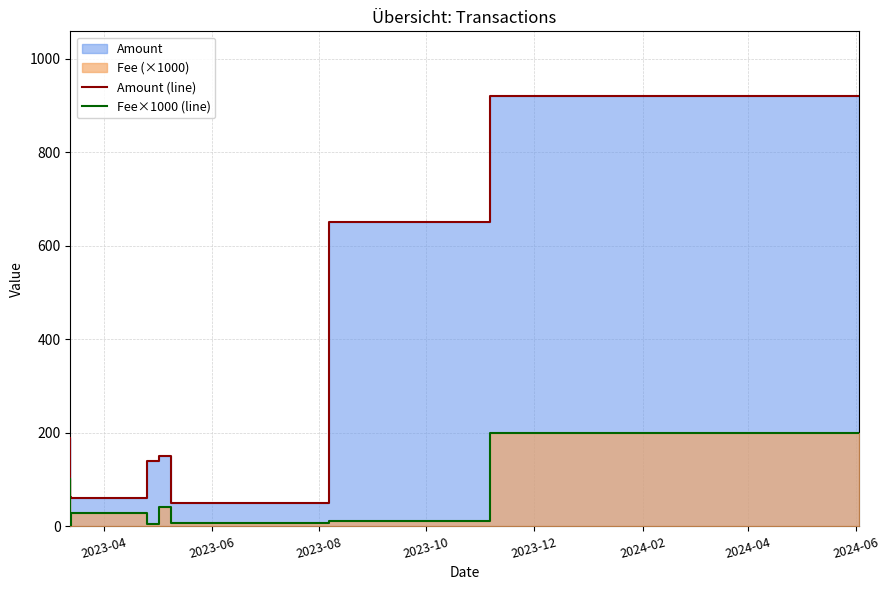

At which category does the chart reach its minimum across all series?

2023-06